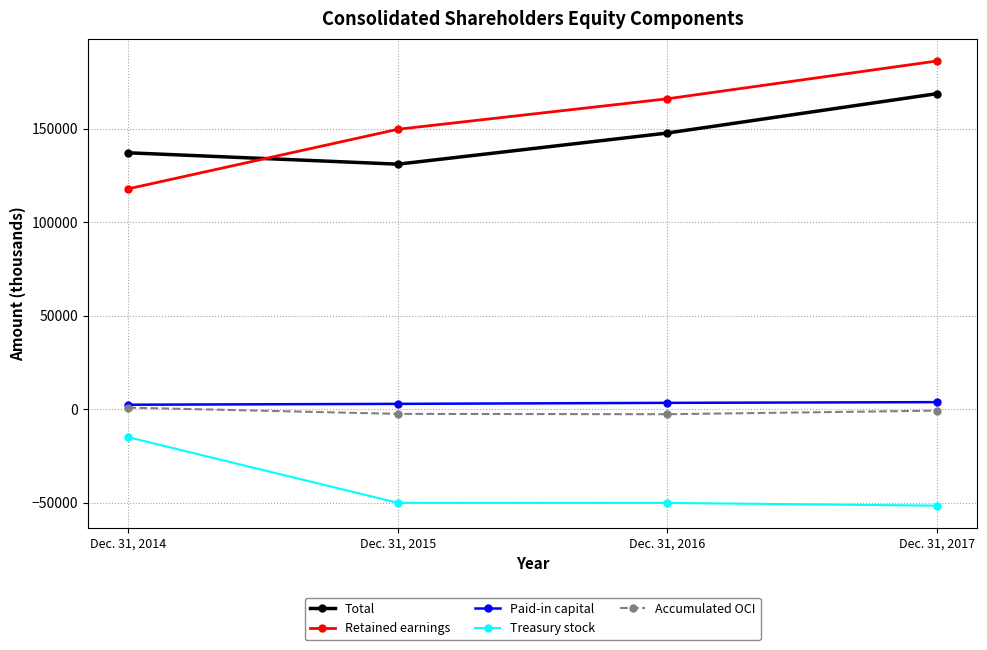

Rank the series at Dec. 31, 2017 from lowest to highest value.

Treasury stock, Accumulated OCI, Paid-in capital, Total, Retained earnings